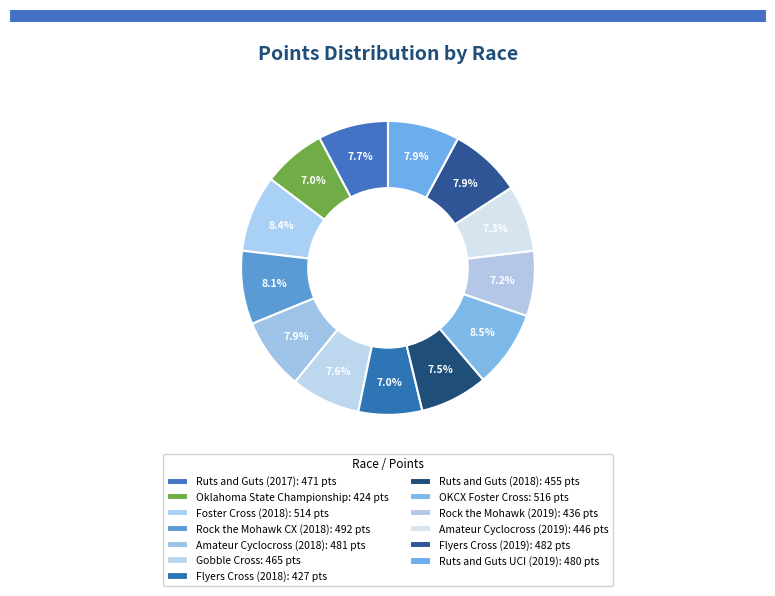

Is Gobble Cross the majority of the pie?

No